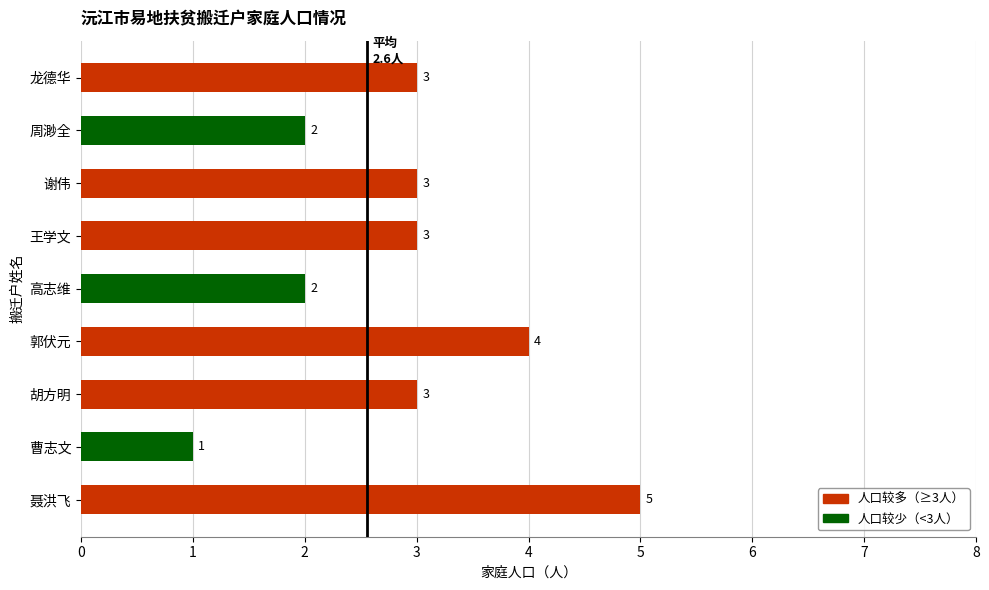

What is the average value?

3